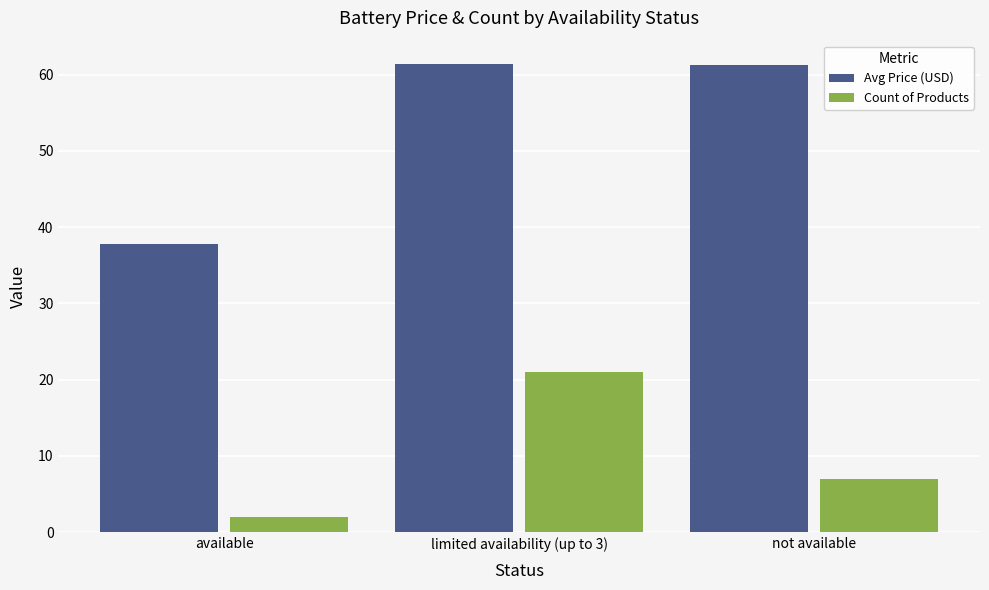

Which series has the largest range (max minus min)?

Avg Price (USD)